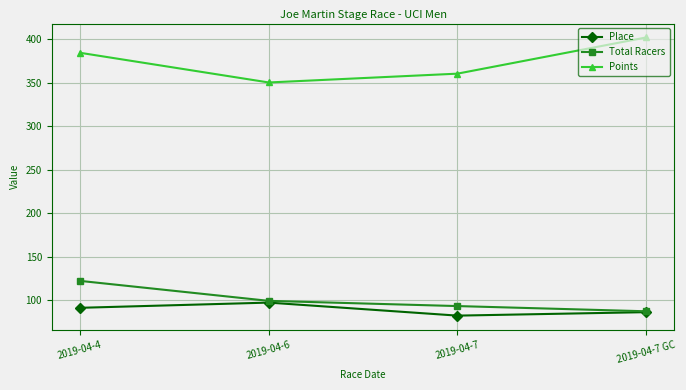

Reading left to right, list all the values displayed in this chart.

Place: 91.0	97.0	82.0	86.0
Total Racers: 122.0	99.0	93.0	87.0
Points: 384.6	350.5	360.6	402.3